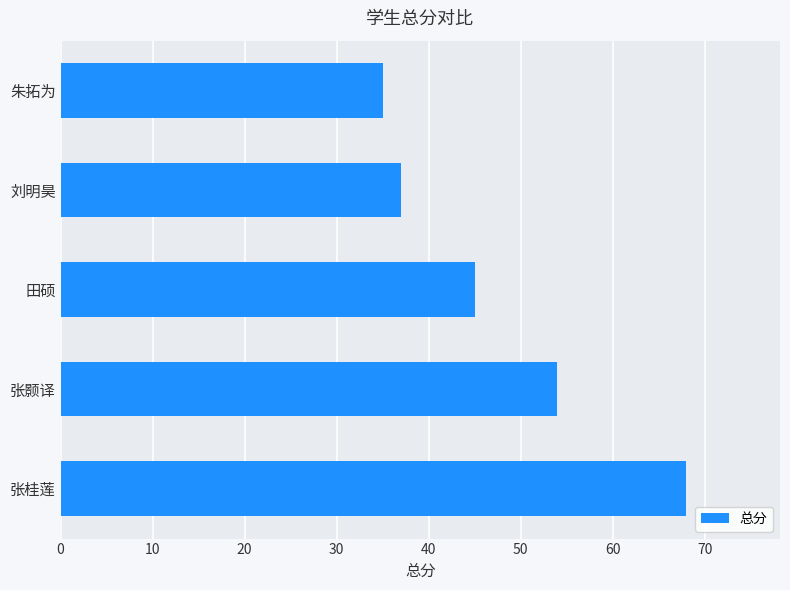

Reading bottom to top, what are all the values shown in this chart?

68	54	45	37	35